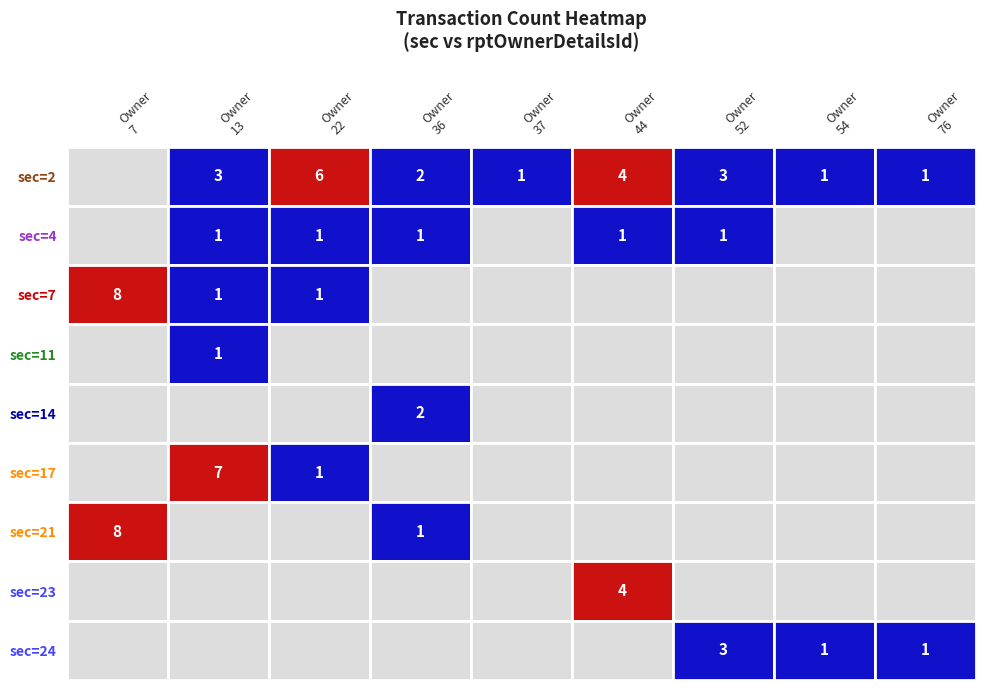

The value of 21 at 76 is 0. True or false?

False